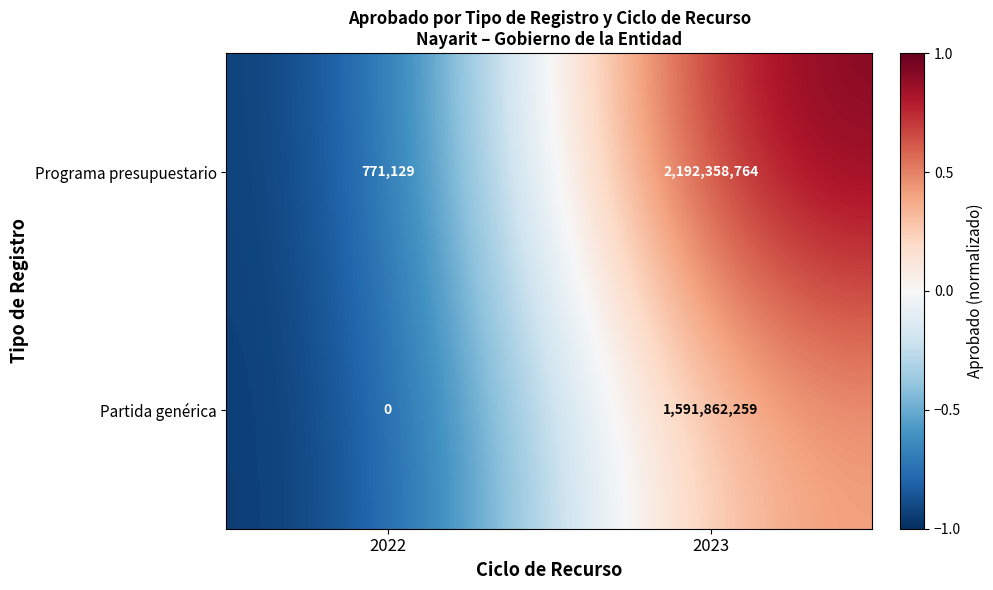

List the series in order of their overall mean, lowest first.

Partida genérica, Programa presupuestario